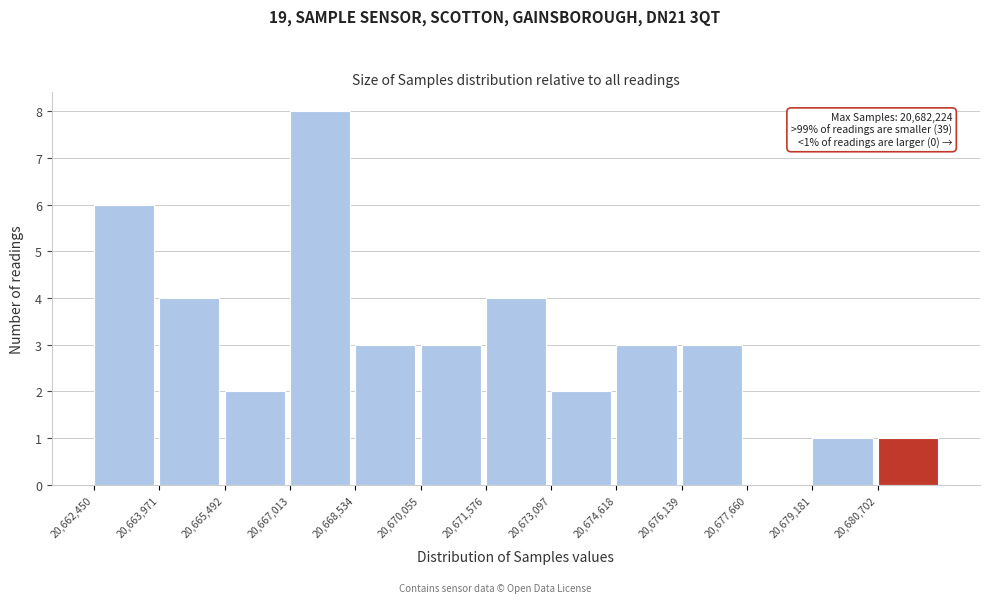

Which range on the x-axis has the tallest bar?

20667000 to 20668600